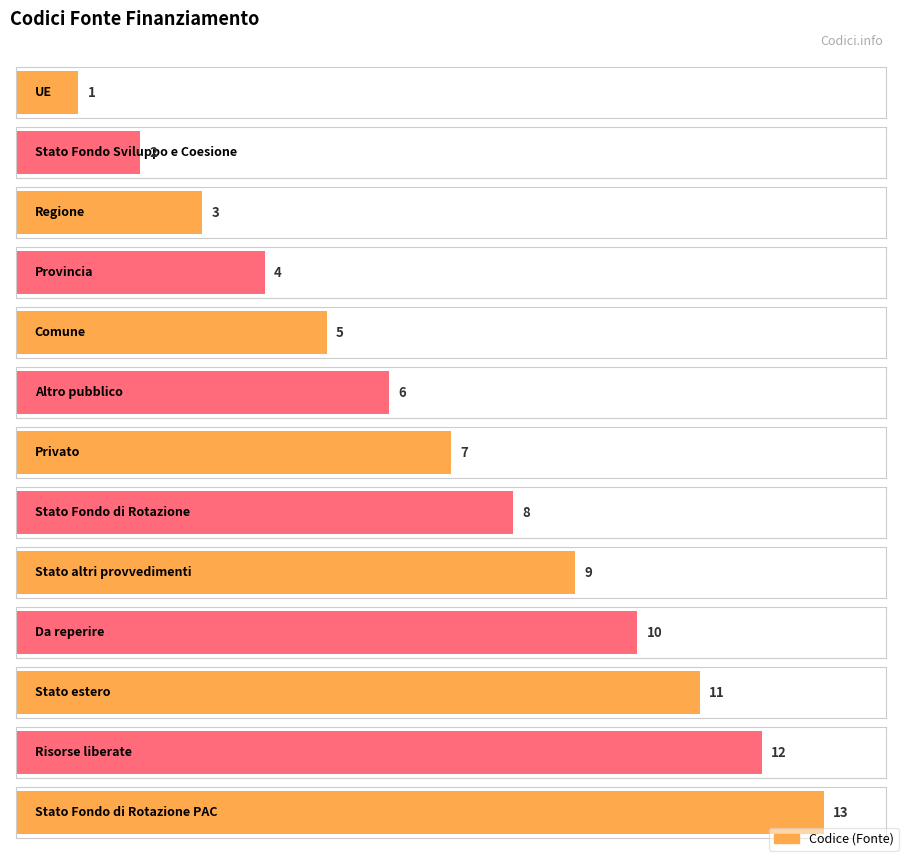

What is the average value?

7